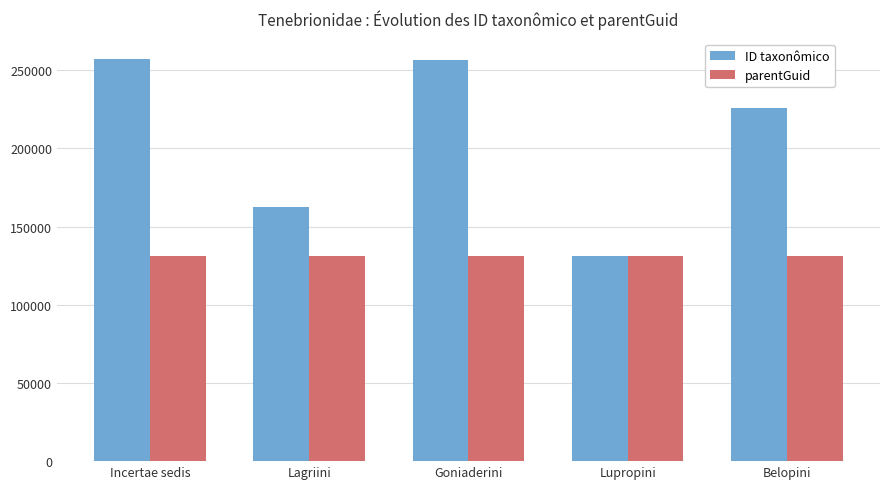

What is the value of the ID taxonômico bar at the 1st from the left?

257330